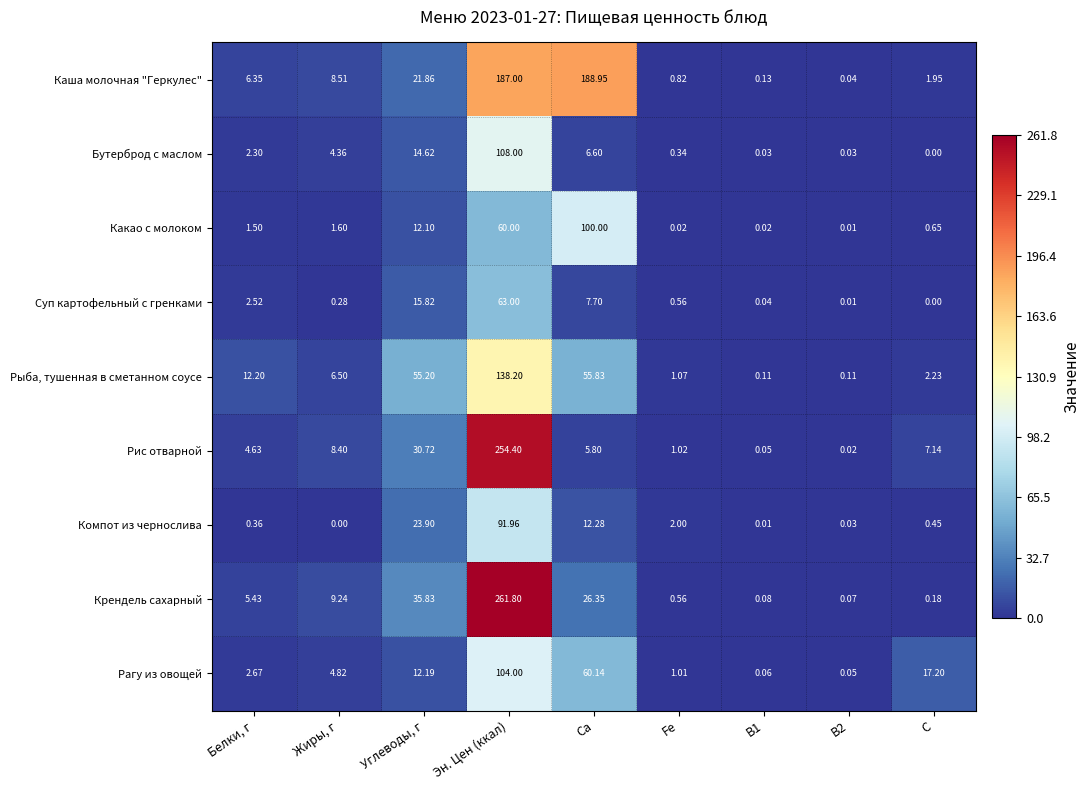

Which category has the highest value in the Какао с молоком series?

Ca